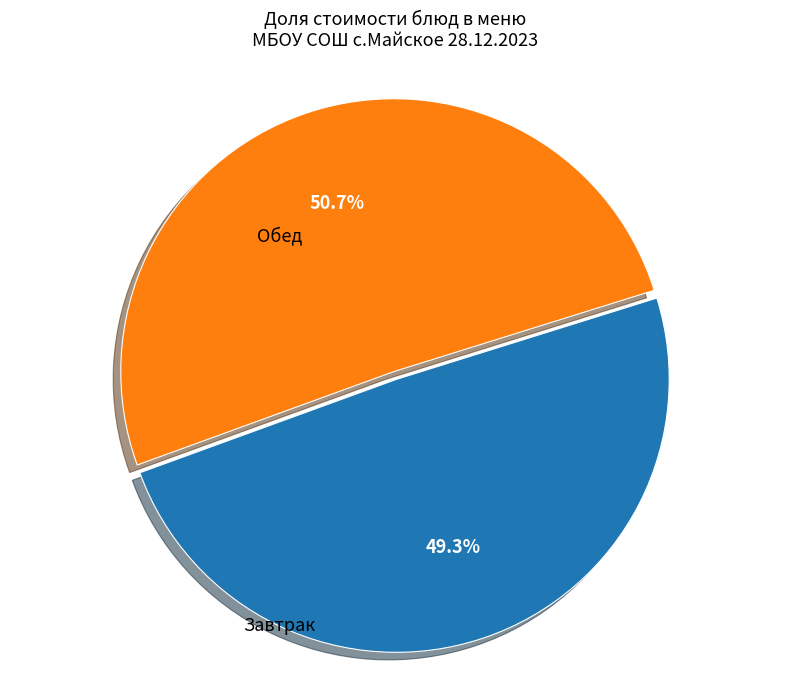

Does any single category account for the majority?

Yes